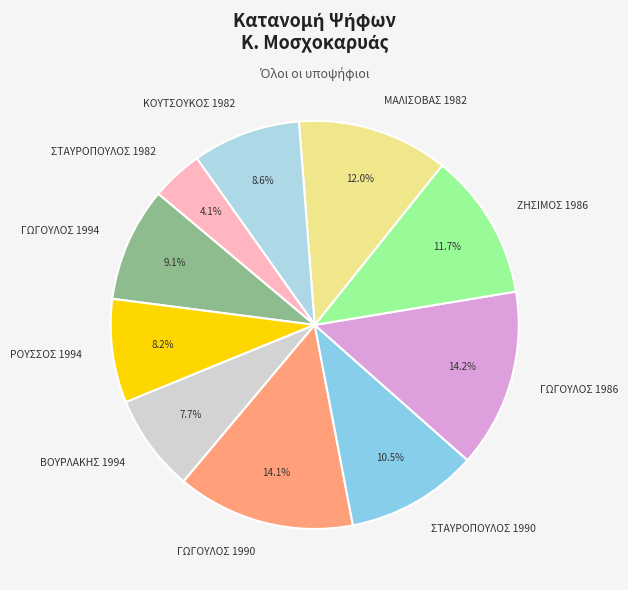

What is the ratio of the value at ΡΟΥΣΣΟΣ 1994 to the value at ΖΗΣΙΜΟΣ 1986?

0.7